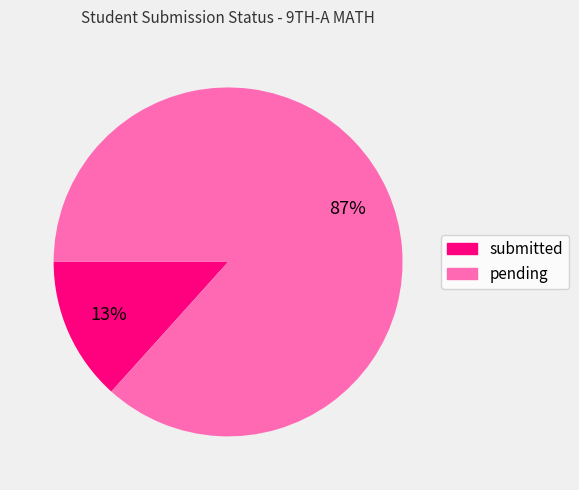

How many slices are in this pie chart?

2